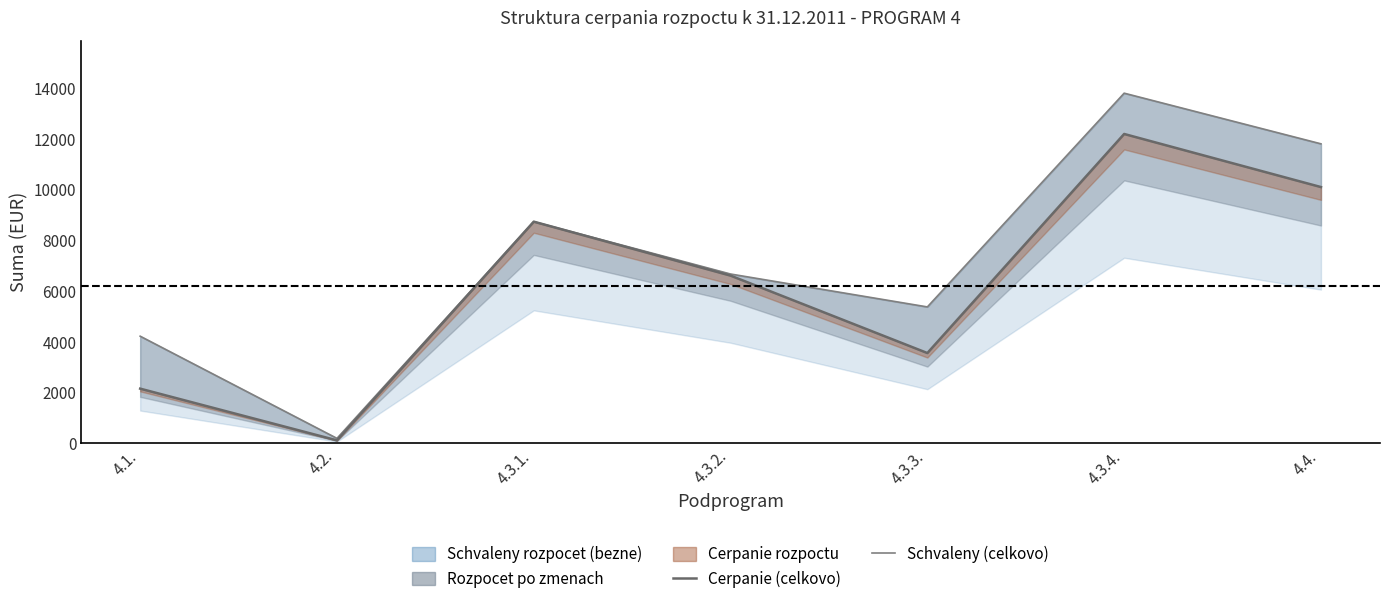

Which has a higher value, 4.3.4. or 4.3.2.?

4.3.4.